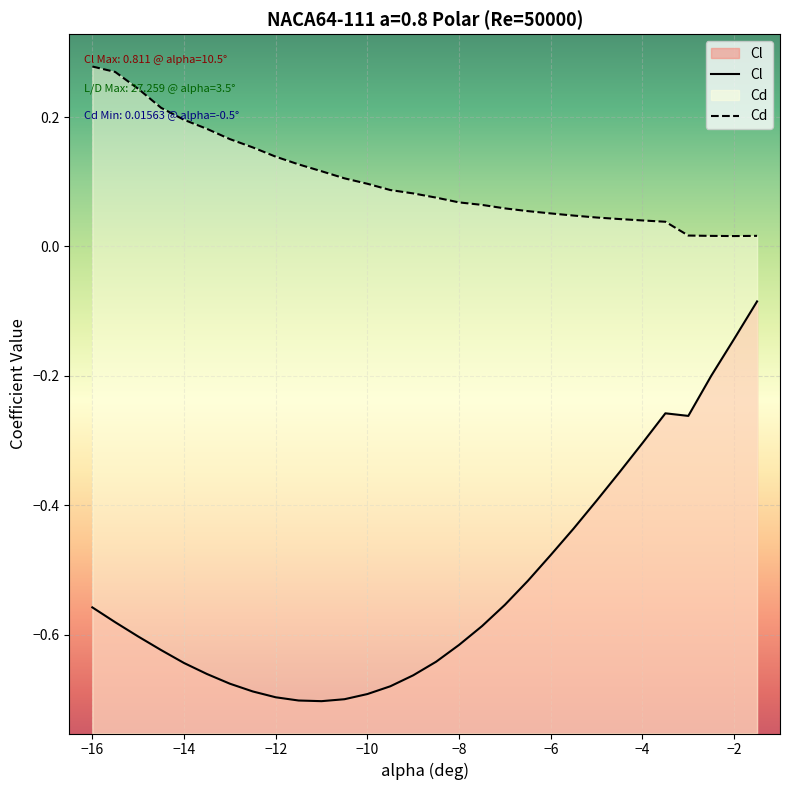

How many categories are shown in the chart?

30